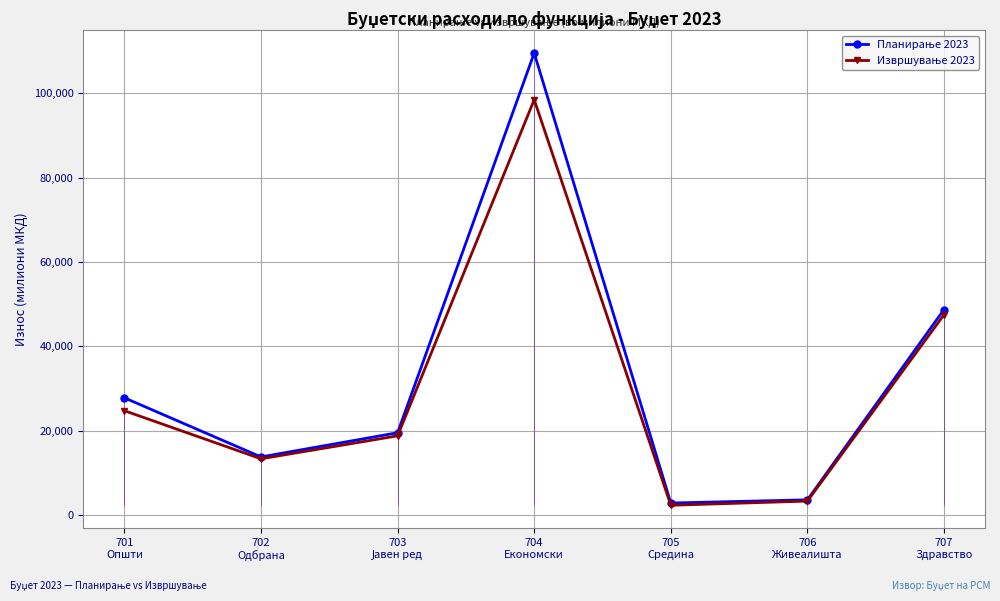

At how many categories does at least one series exceed 15079?

4